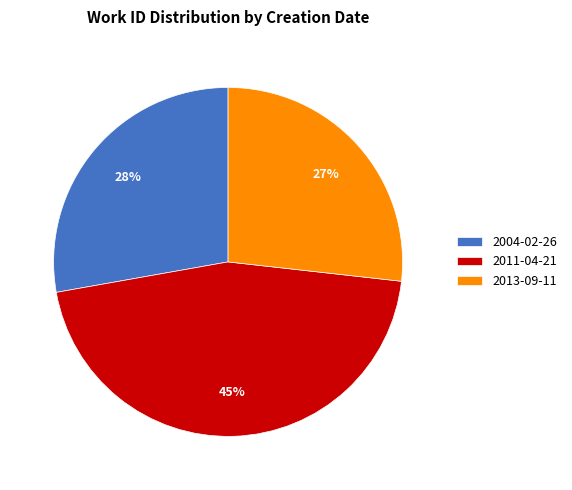

Is the sum of 2013-09-11 and 2004-02-26 greater than half?

Yes